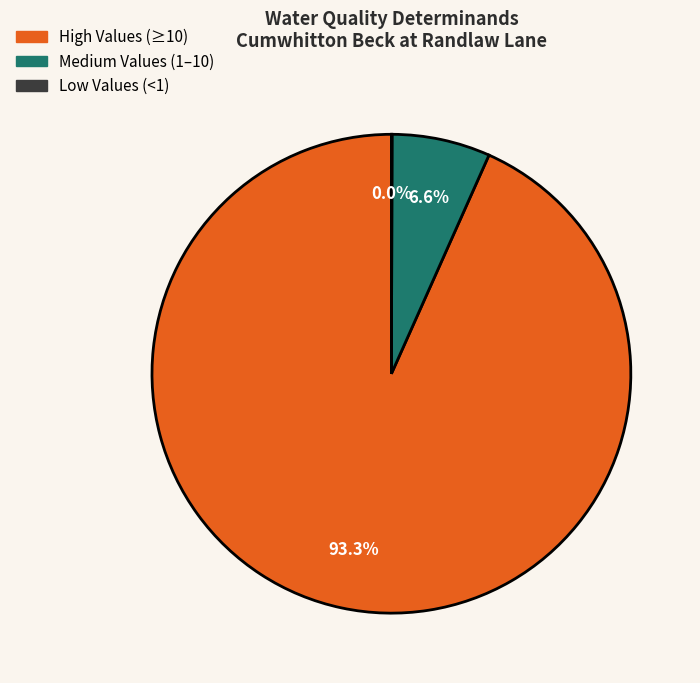

Is there any slice that represents more than half of the pie?

Yes